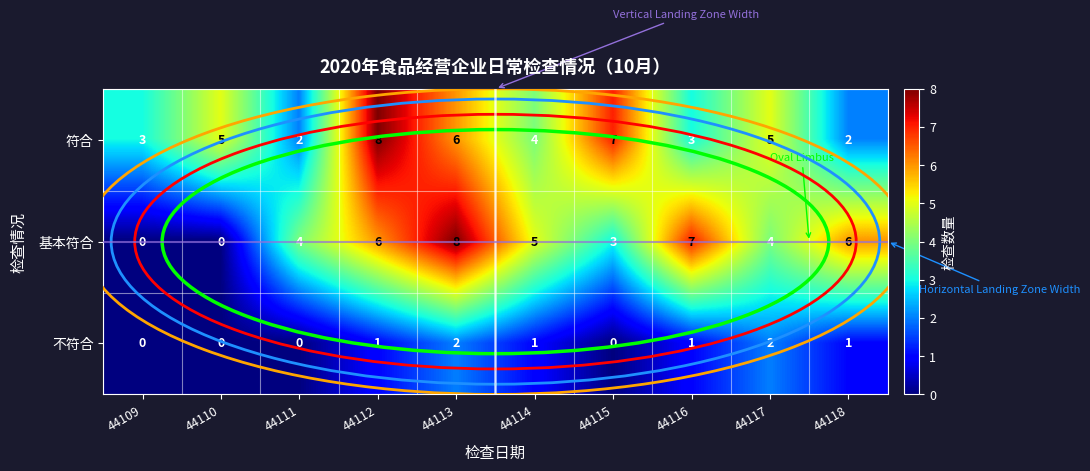

How many data points does each series have?

10